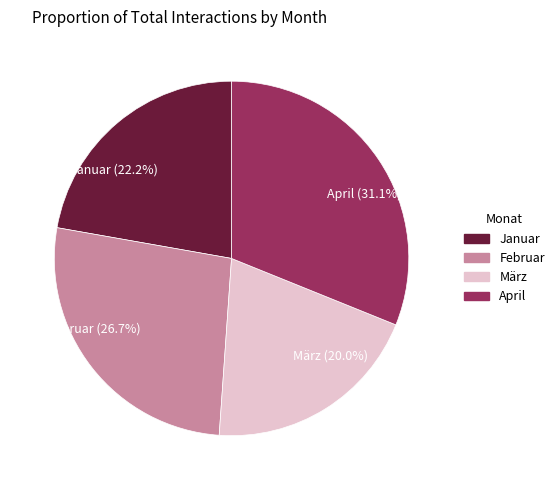

What percentage is the April slice, to the nearest percent?

31%